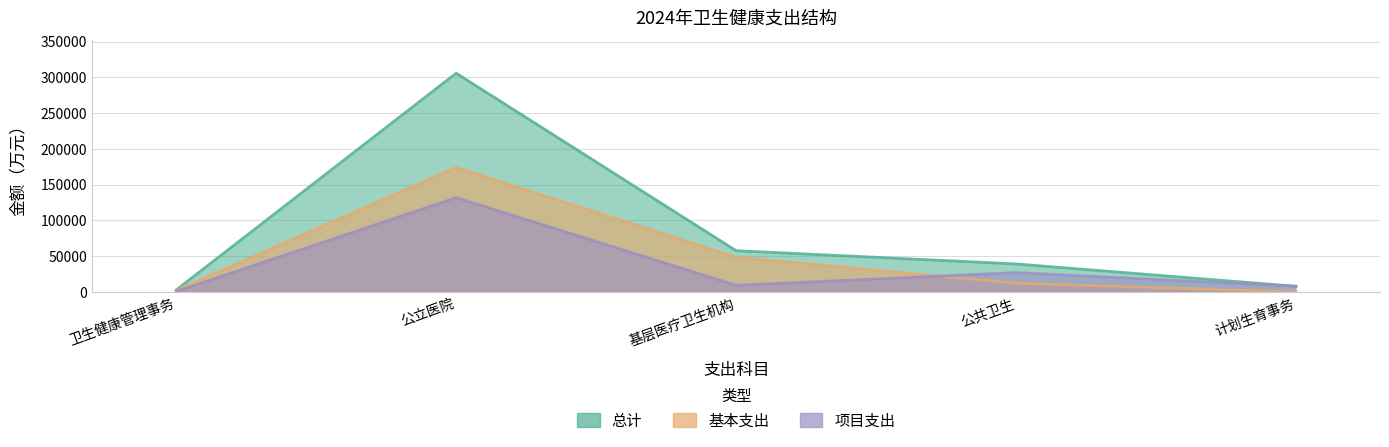

What is the average value of the 总计 series?

82694.3